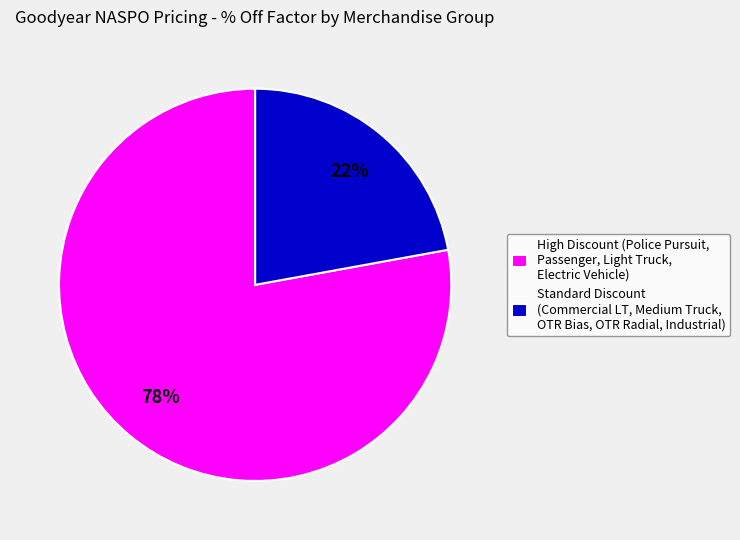

The High Discount (Police Pursuit, Passenger, Light Truck, Electric Vehicle) slice represents 66% of the pie. True or false?

False